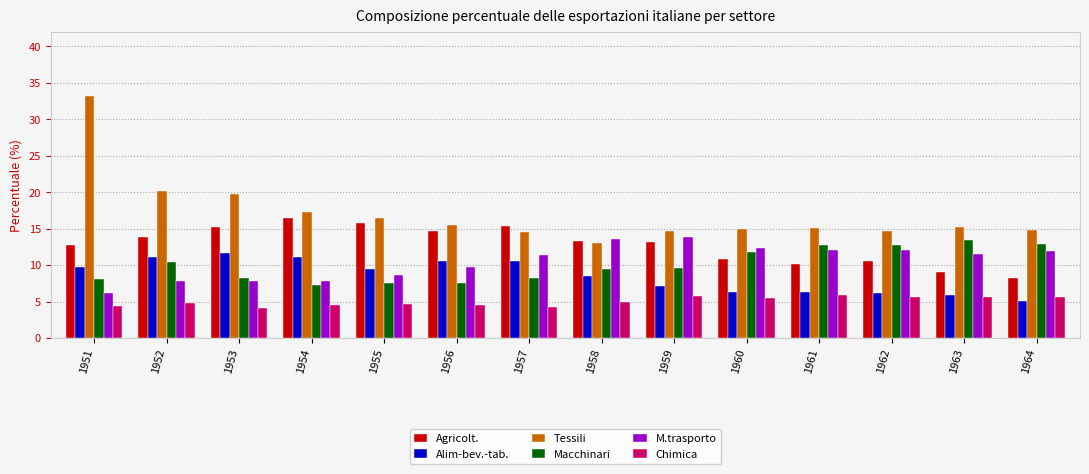

What is the spread (max minus min) of values at 1956?

10.9